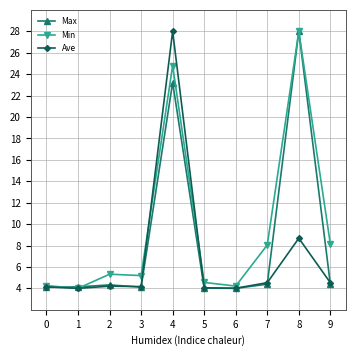

How many categories are shown in the chart?

10